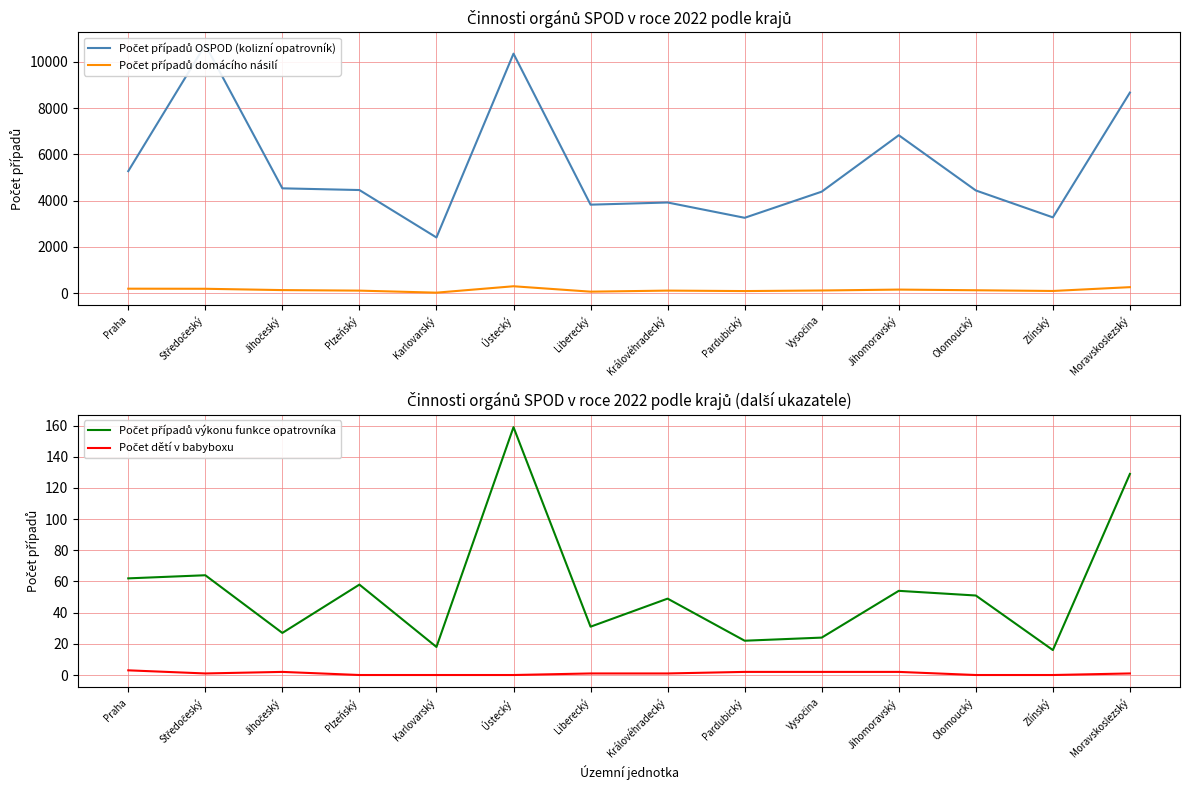

Reading right to left, extract all data points from this chart.

Počet případů OSPOD (kolizní opatrovník): 8677	3277	4442	6831	4390	3259	3921	3827	10361	2408	4460	4534	10744	5277
Počet případů domácího násilí: 258	93	124	153	114	89	109	63	297	20	108	131	188	192
Počet případů výkonu funkce opatrovníka: 129	16	51	54	24	22	49	31	159	18	58	27	64	62
Počet dětí v babyboxu: 1	0	0	2	2	2	1	1	0	0	0	2	1	3